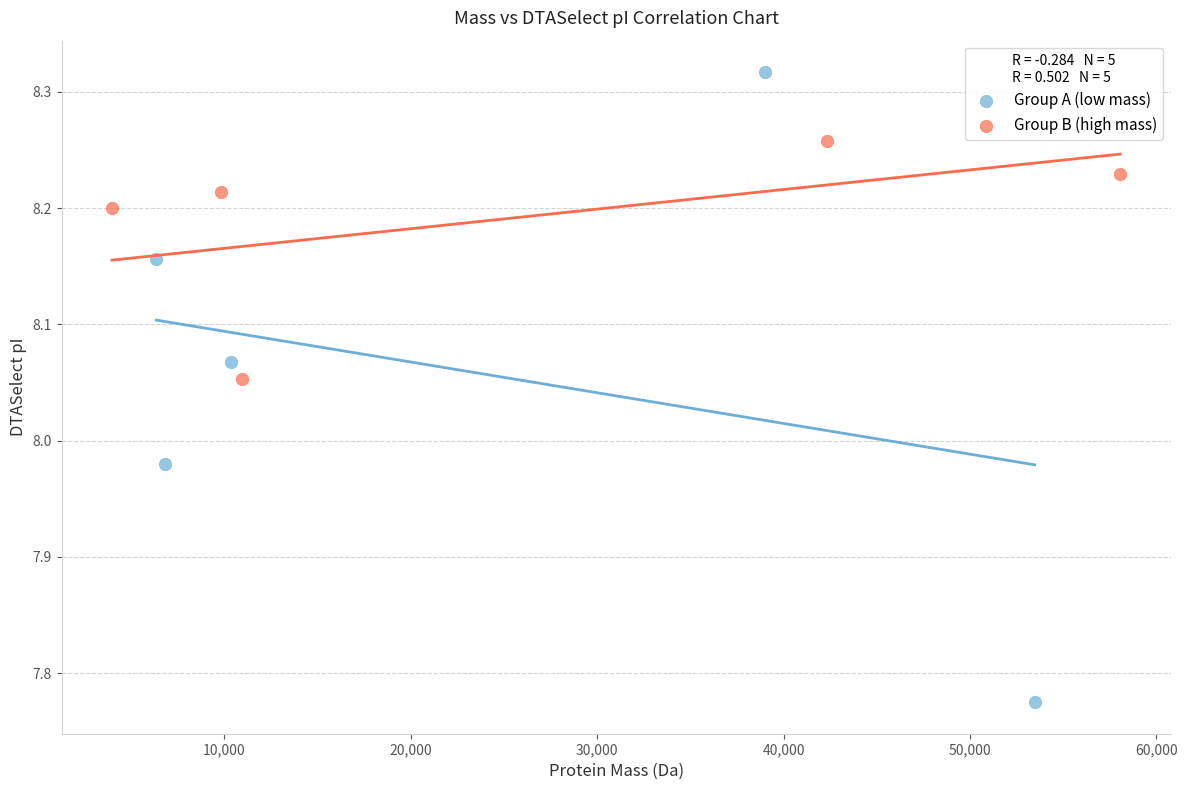

Which series contains the lowest Y value?

Group A (low mass)